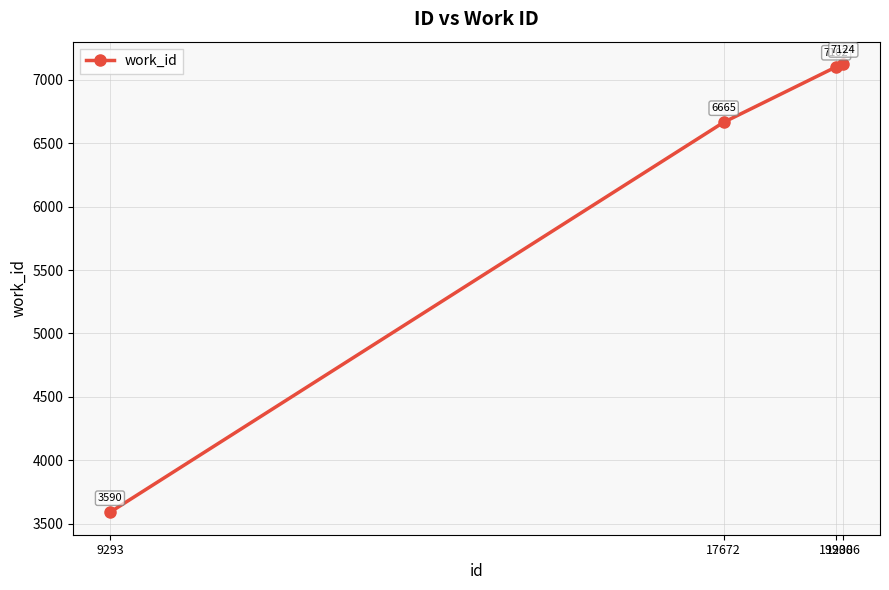

What is the value of the 1st point from the left?

3590